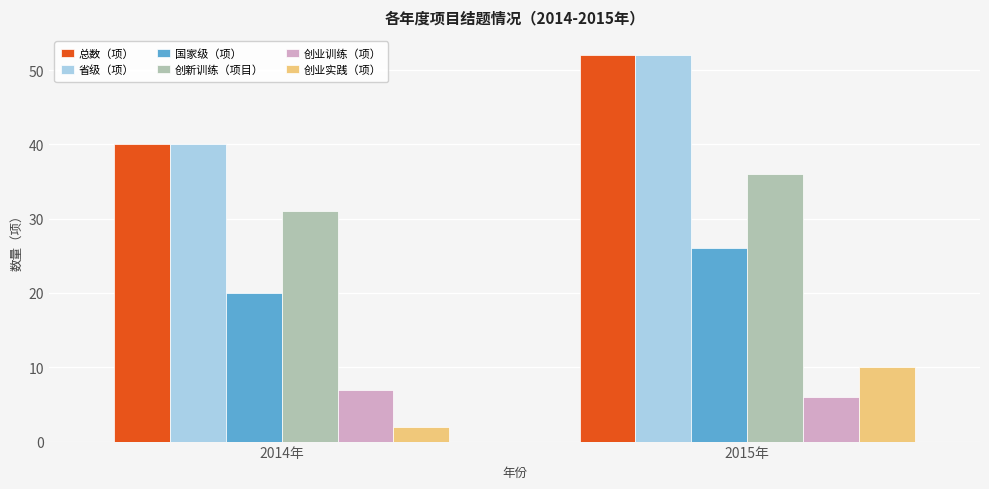

What is the spread (max minus min) of values at 2014年?

38